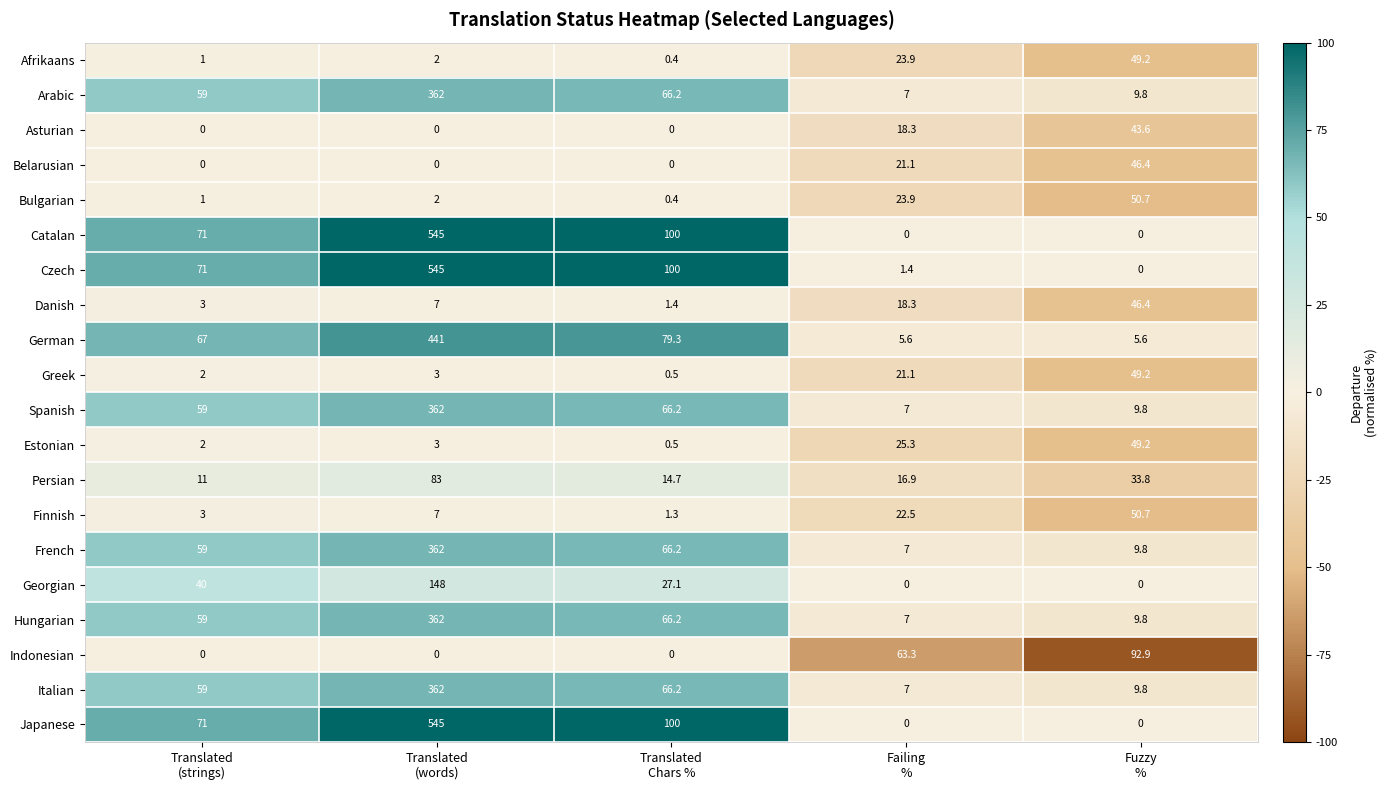

Which series has the largest total across all categories?

Czech